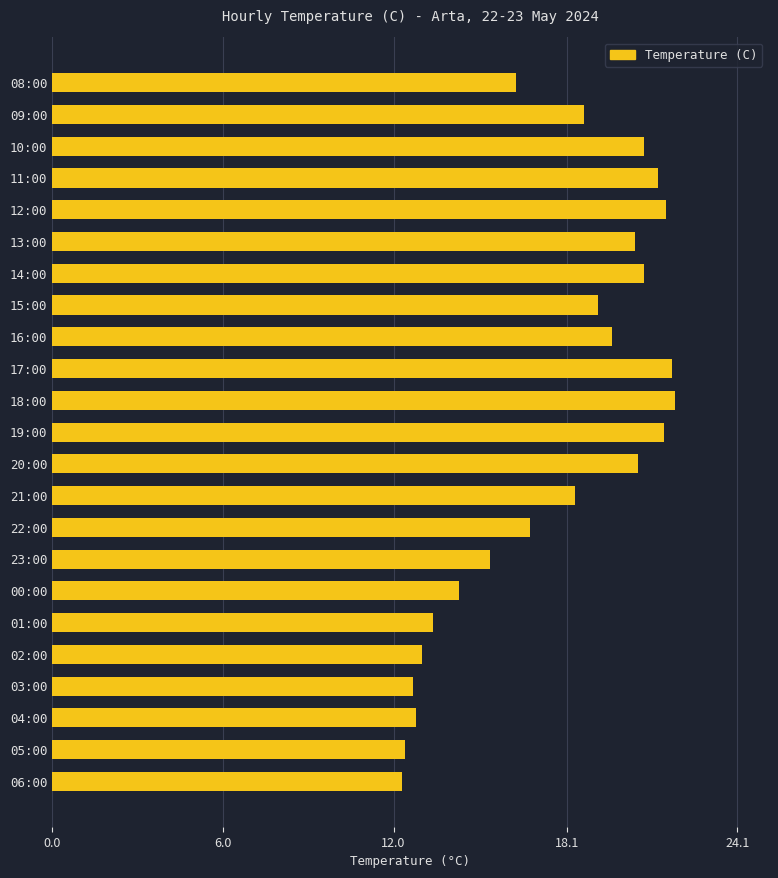

What is the change in value from 01:00 to 08:00?

+2.9